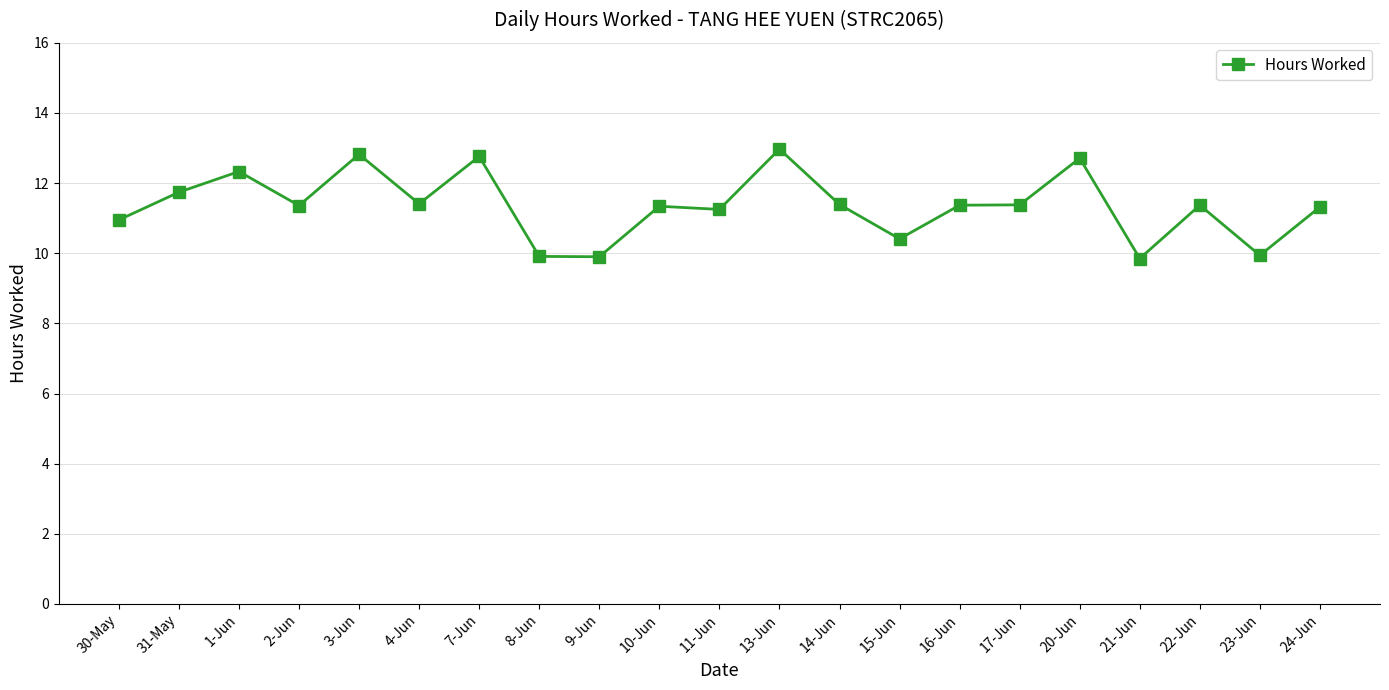

What is the sum of all values?

238.5